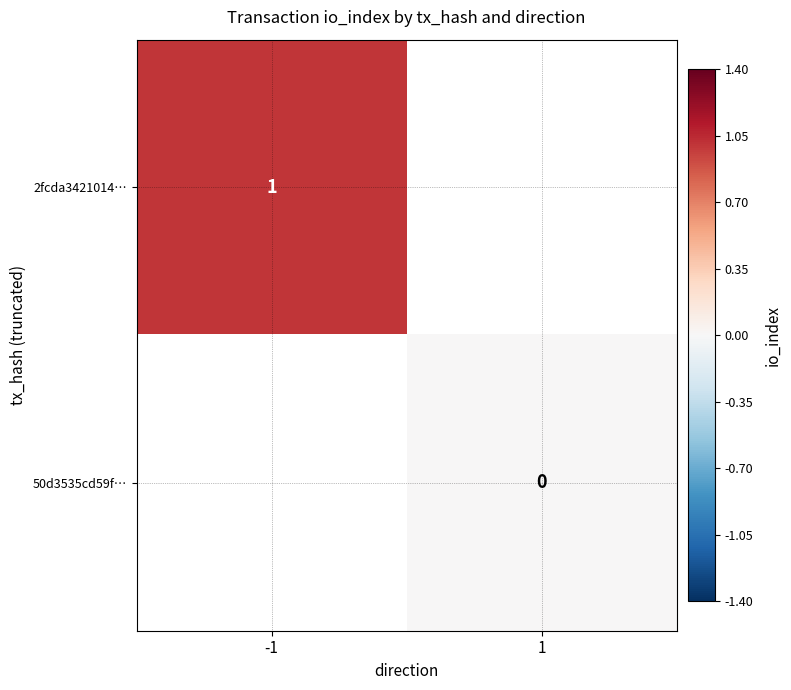

What is the maximum value shown in the chart?

1